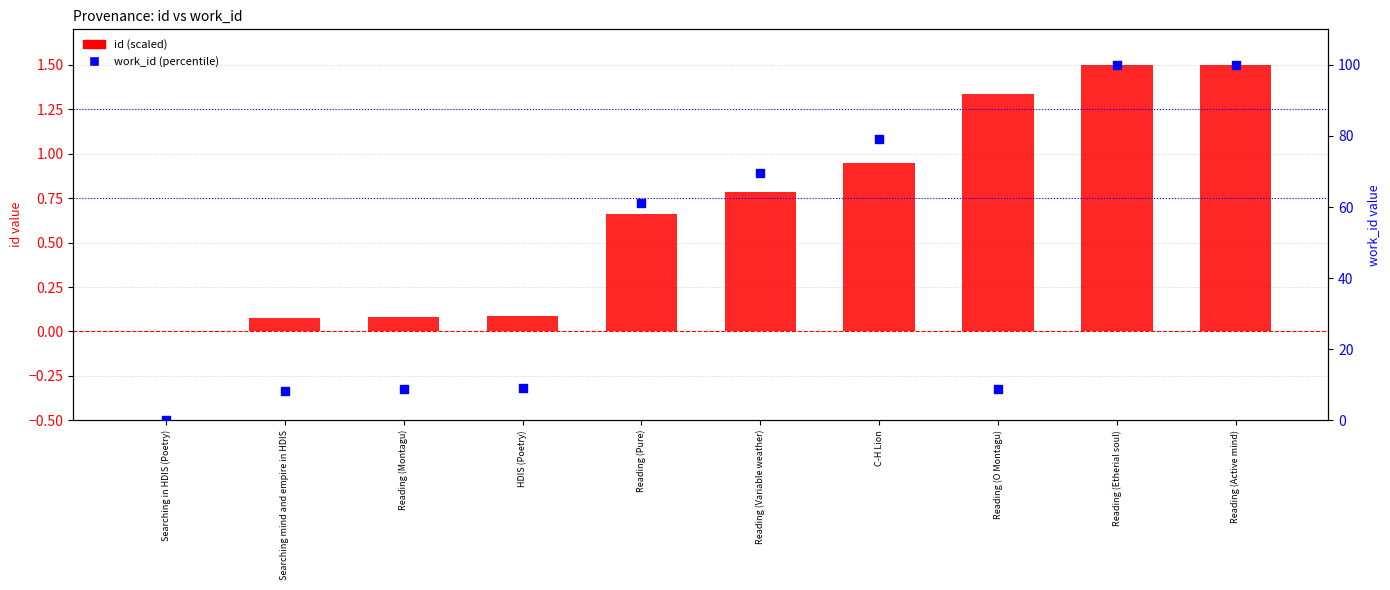

Which series has the largest total across all categories?

work_id (percentile)